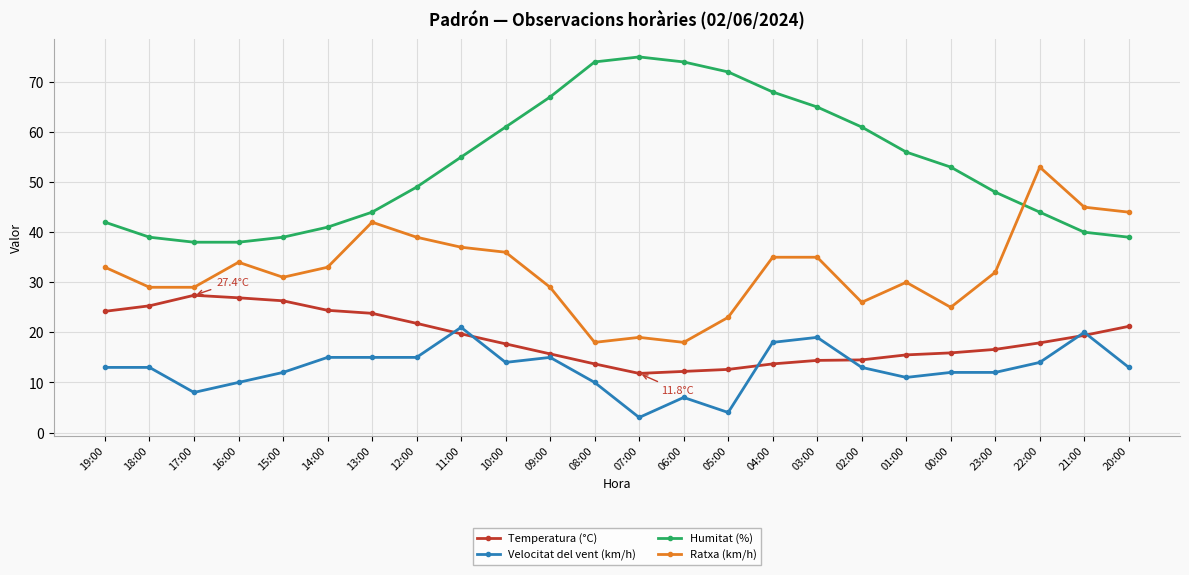

What is the difference between the highest and lowest values at 21:00?

25.6